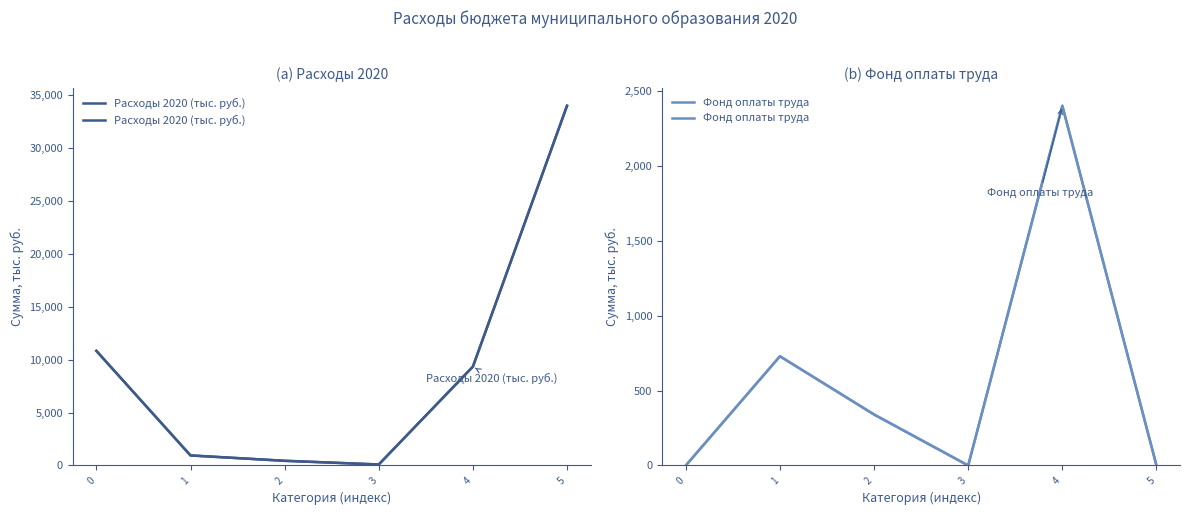

Rank the series at 0 from lowest to highest value.

Фонд оплаты труда, Расходы 2020 (тыс. руб.)